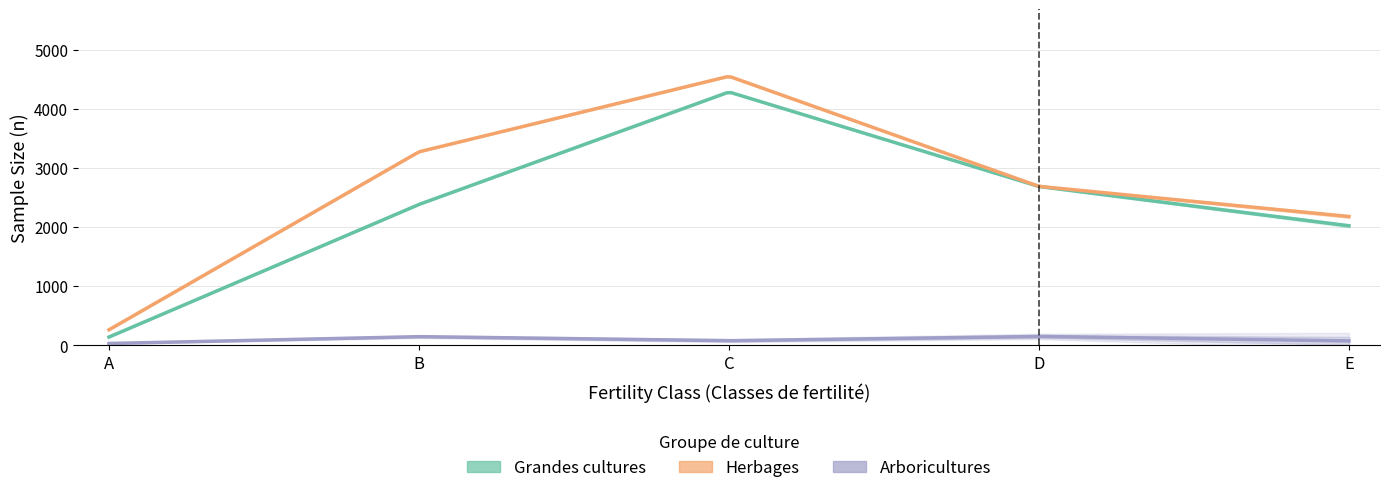

Rank the categories by Arboricultures value from lowest to highest.

A, E, C, B, D